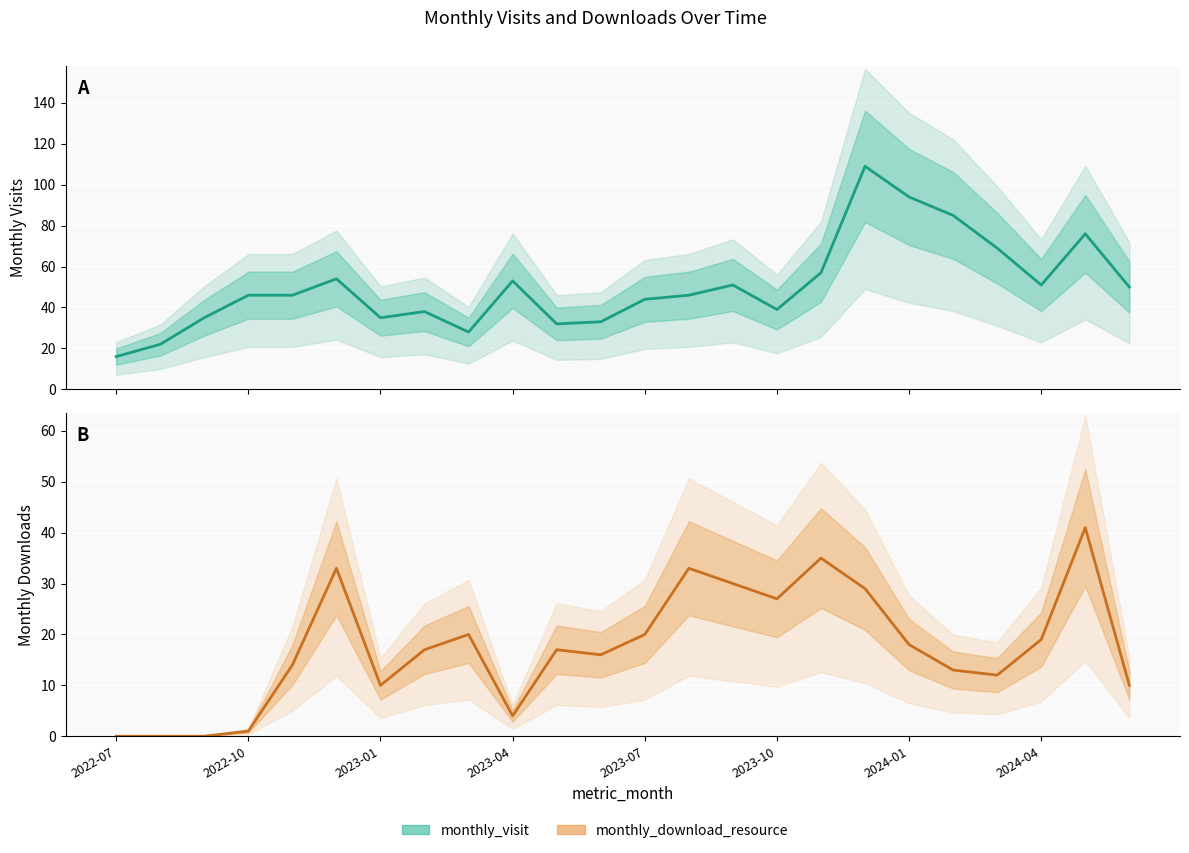

What is the maximum value for monthly_visit?

109